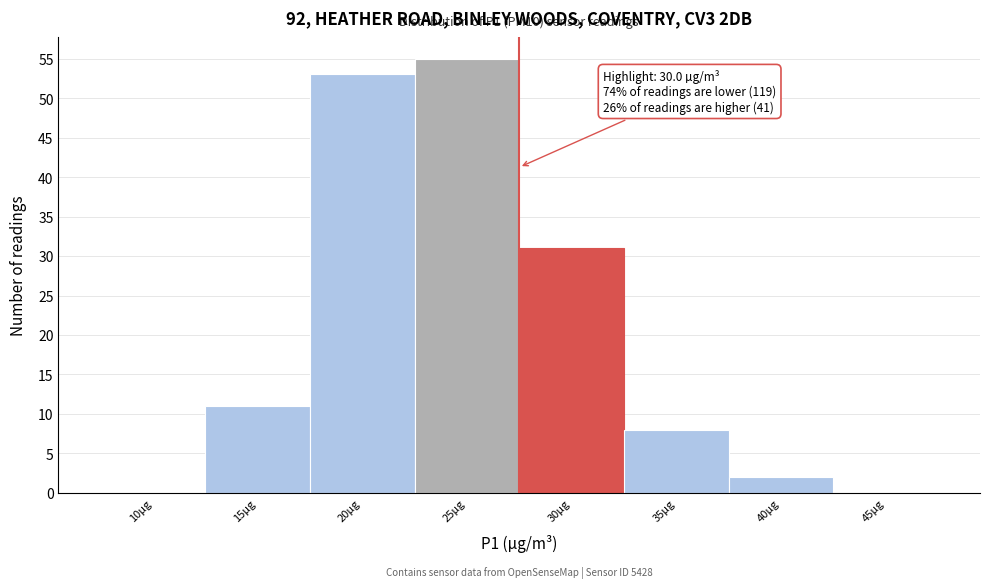

Reading left to right, list all the values displayed in this chart.

10µg=0	15µg=11	20µg=53	25µg=55	30µg=31	35µg=8	40µg=2	45µg=0